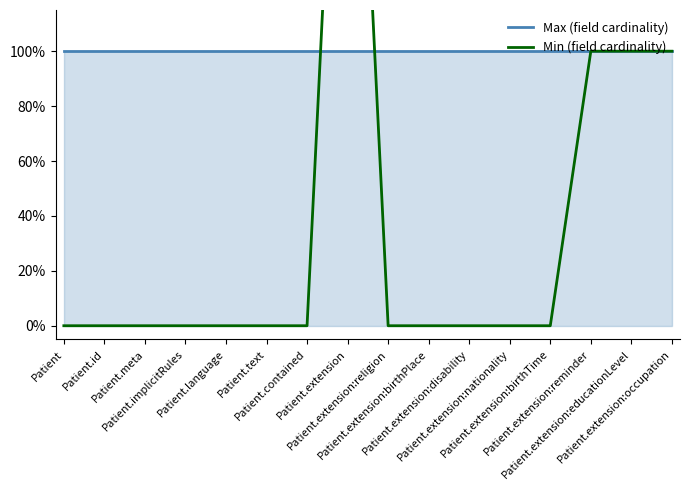

Where is the first local maximum for Min (field cardinality)?

Patient.extension